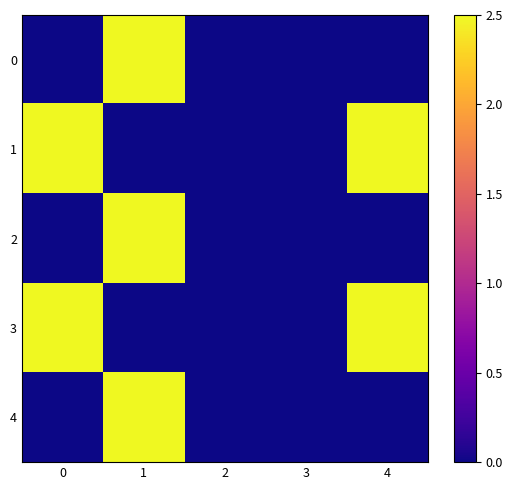

What is the total value across all series at 1?

7.5